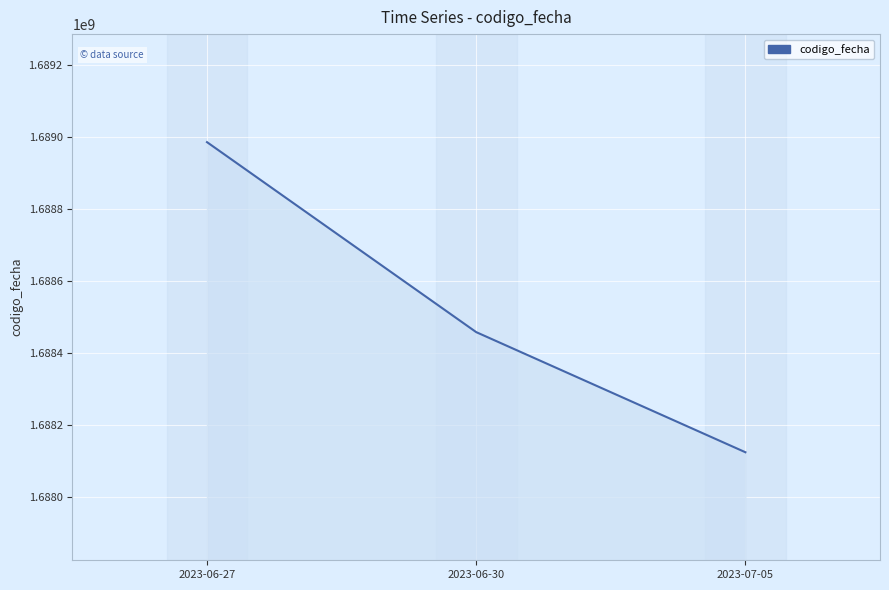

Which label corresponds to the smallest value in the chart?

2023-07-05